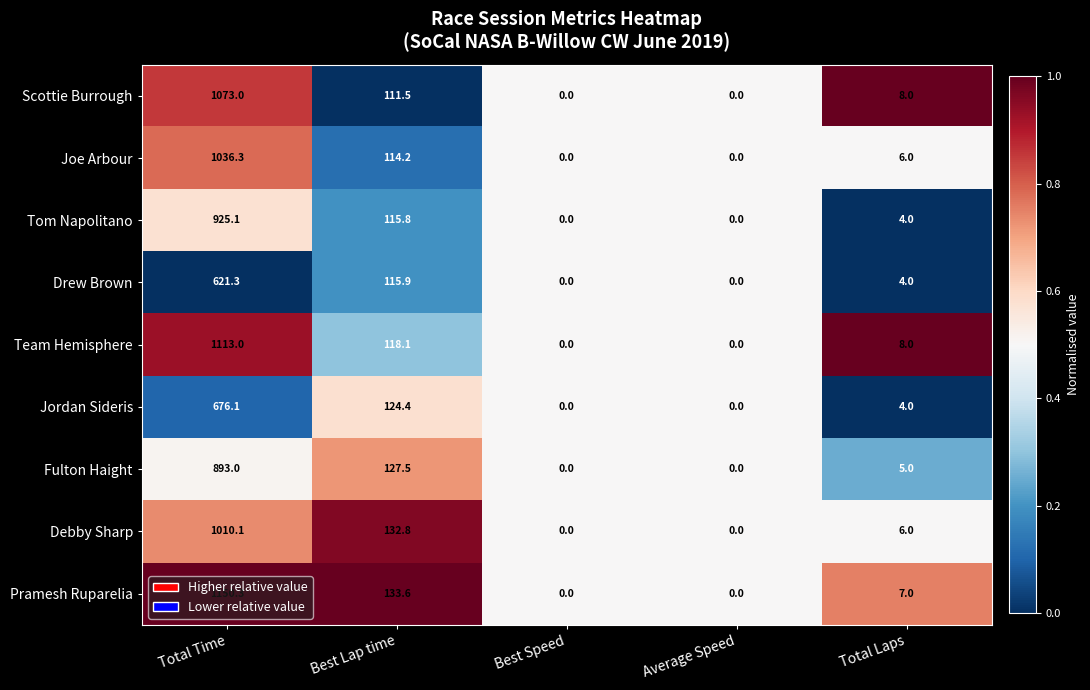

At which category does the chart reach its peak across all series?

Total Time